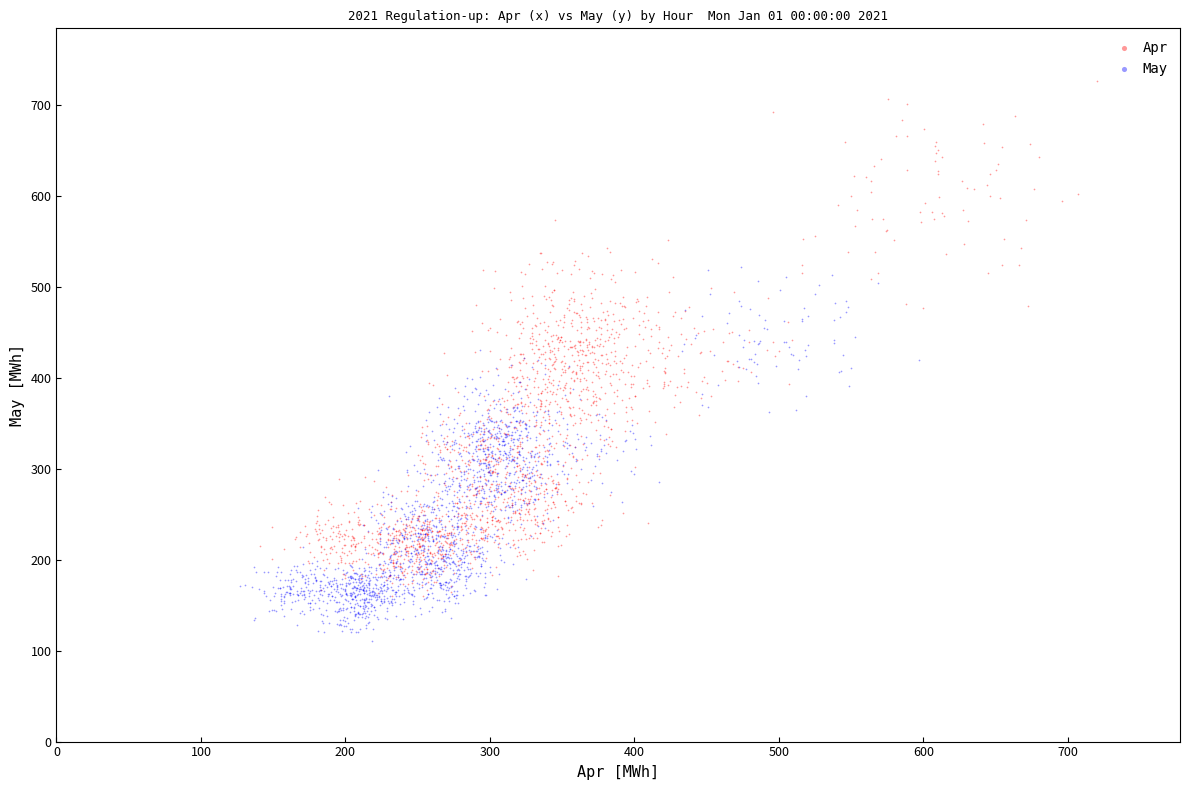

Which series has the largest Y range (max minus min)?

Apr